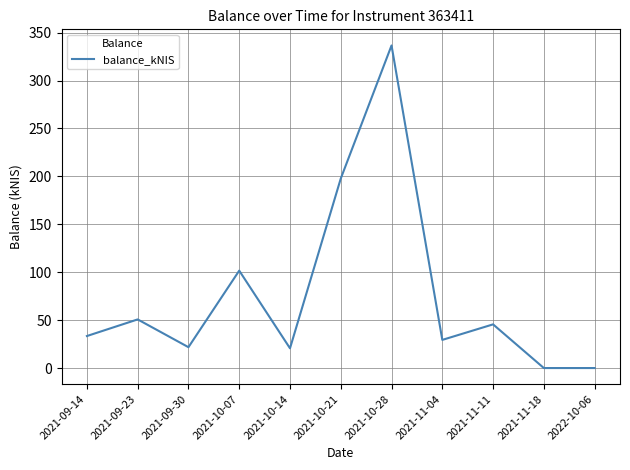

The chart shows a value of 0.0 at 2021-11-18. True or false?

True